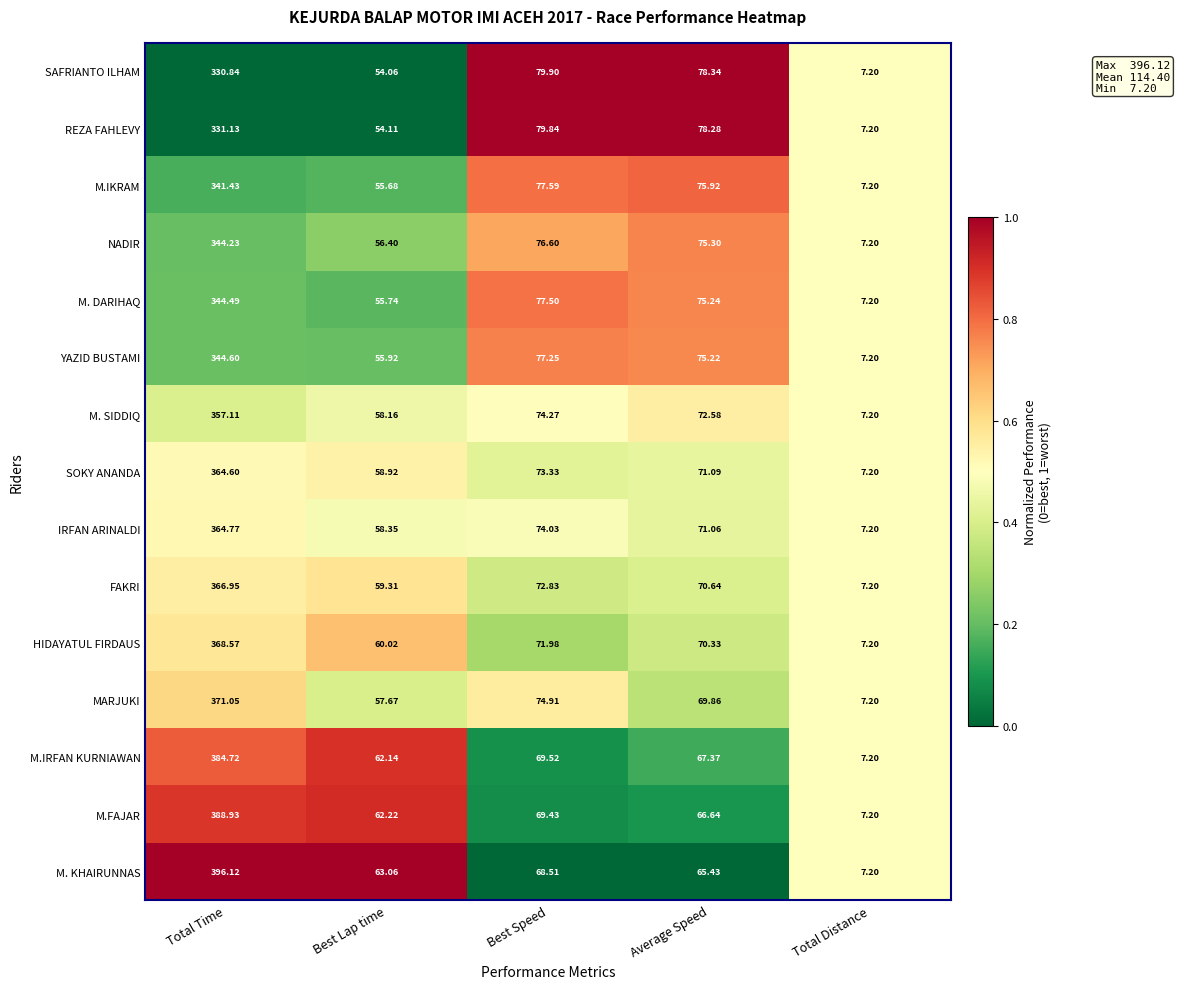

At which category is the sum across all series the highest?

Total Time